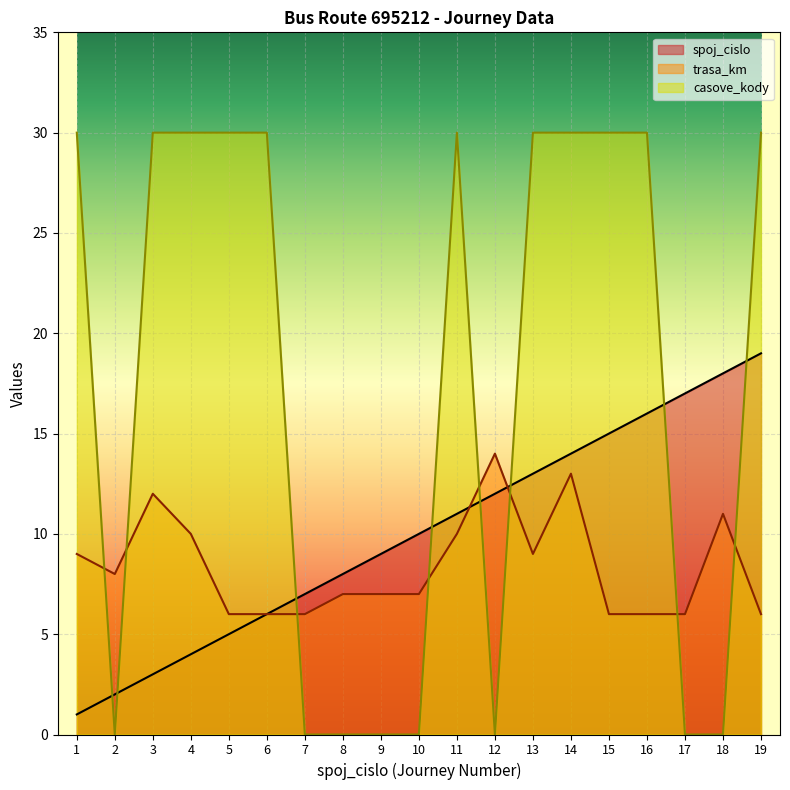

At which label is spoj_cislo closest to 10?

10